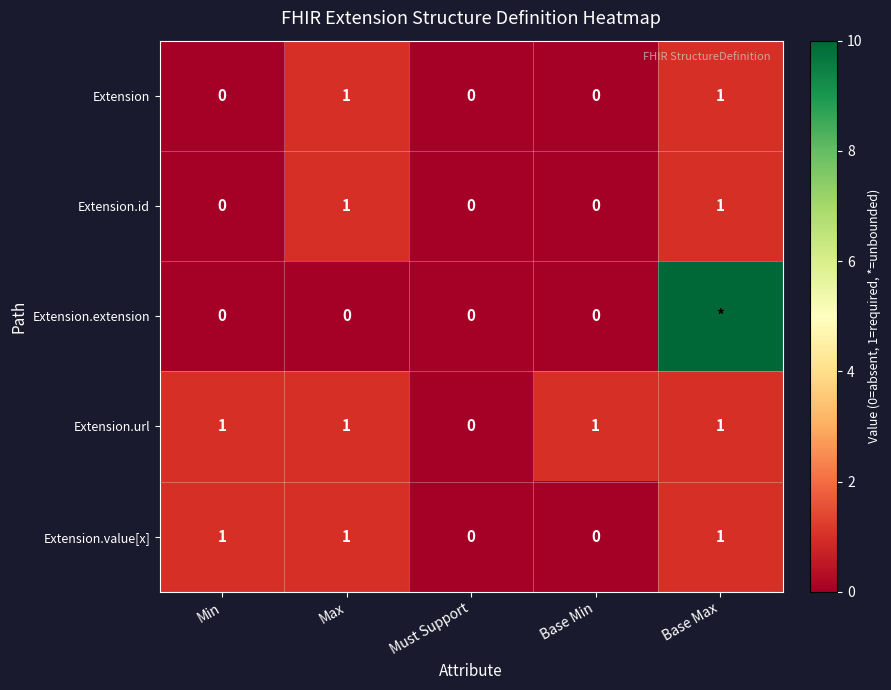

Which category has the lowest value in the Extension.url series?

Must Support